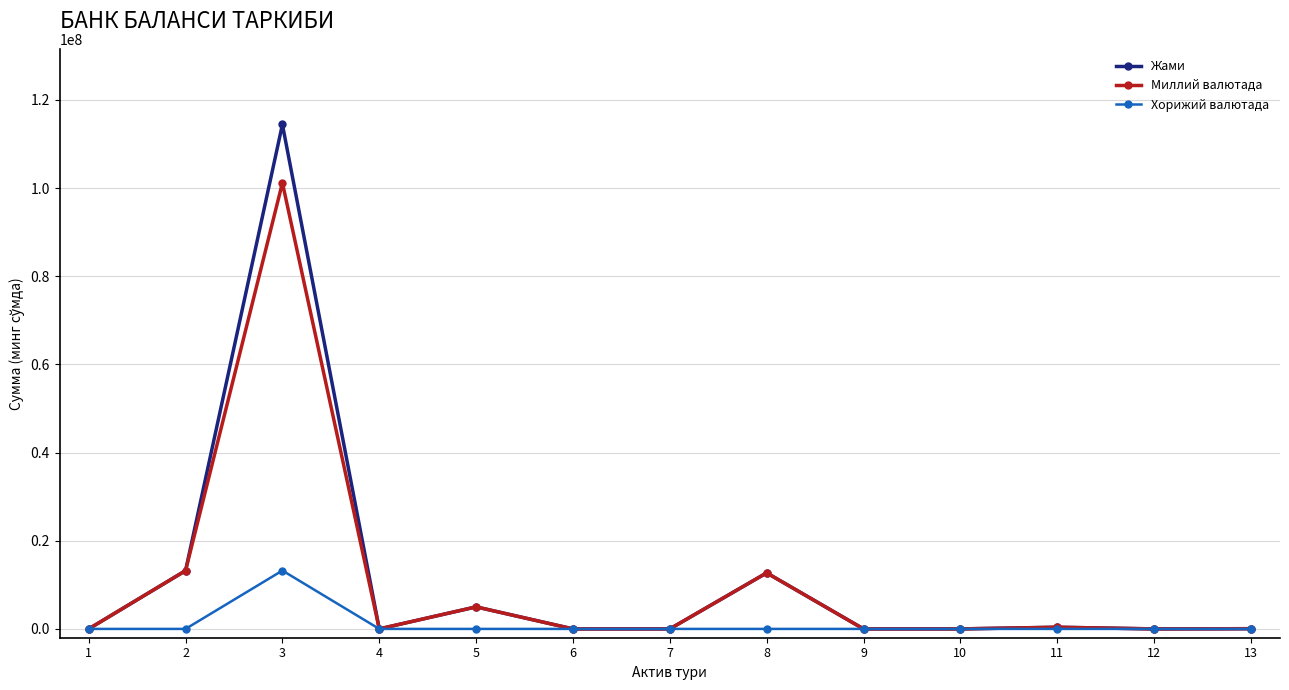

The value of Миллий валютада at 10 is 0. True or false?

True